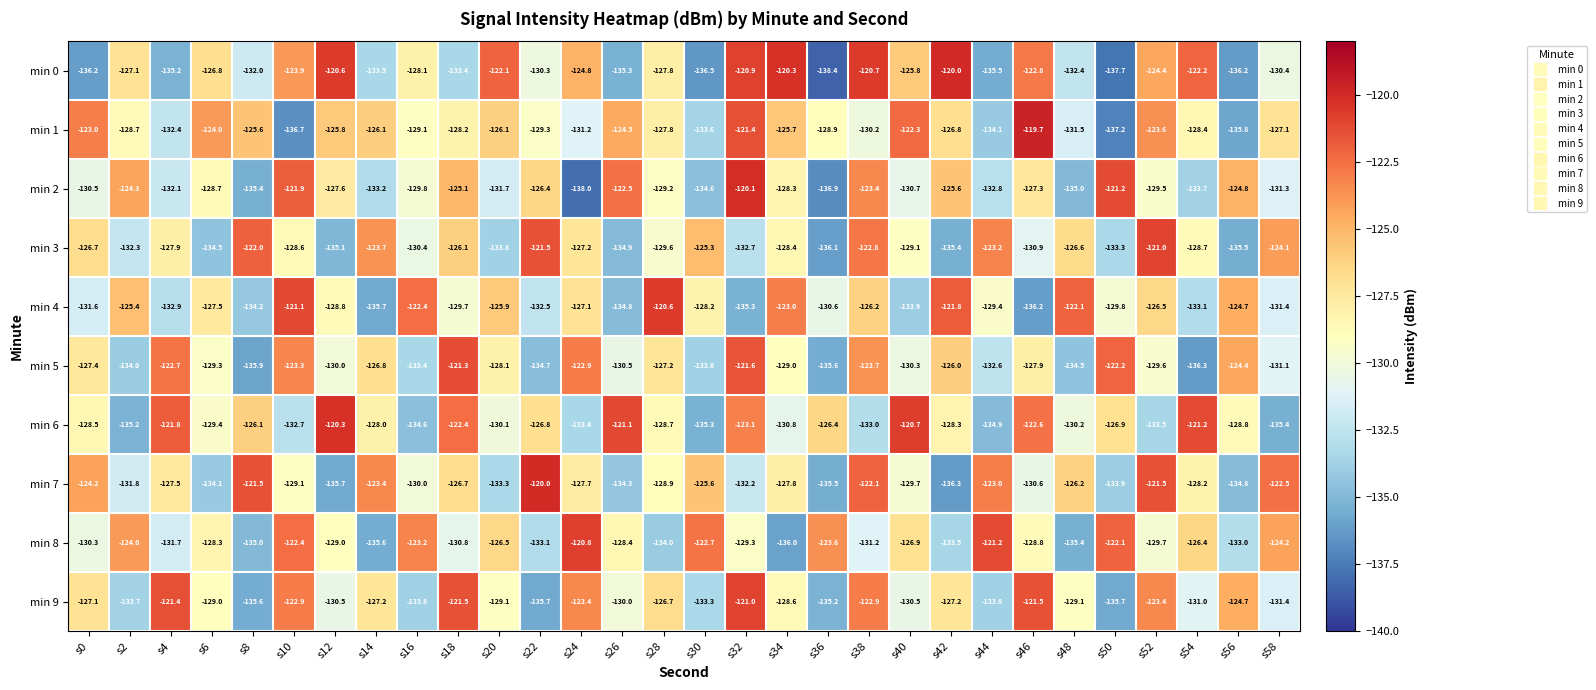

At which category is the sum across all series the highest?

s38